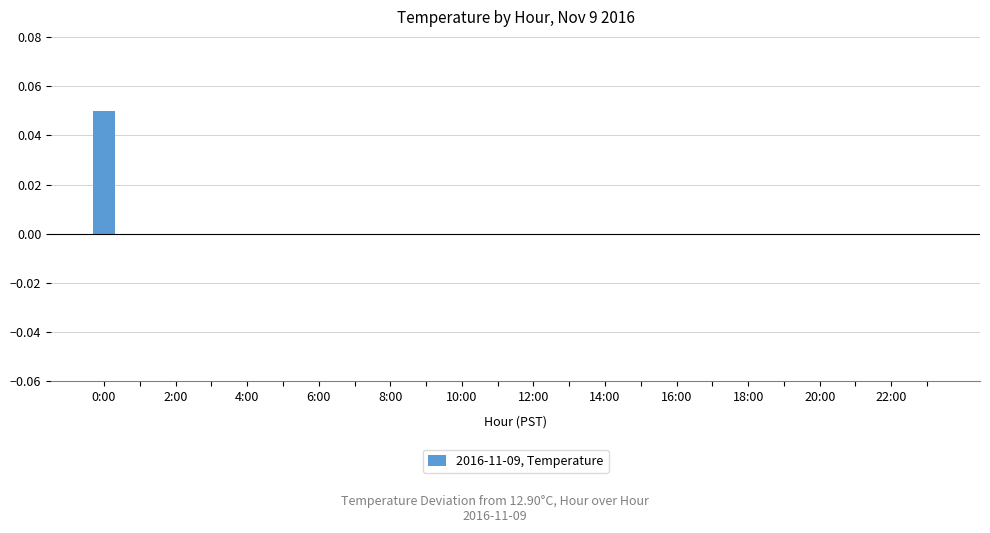

Are the bars horizontal?

No